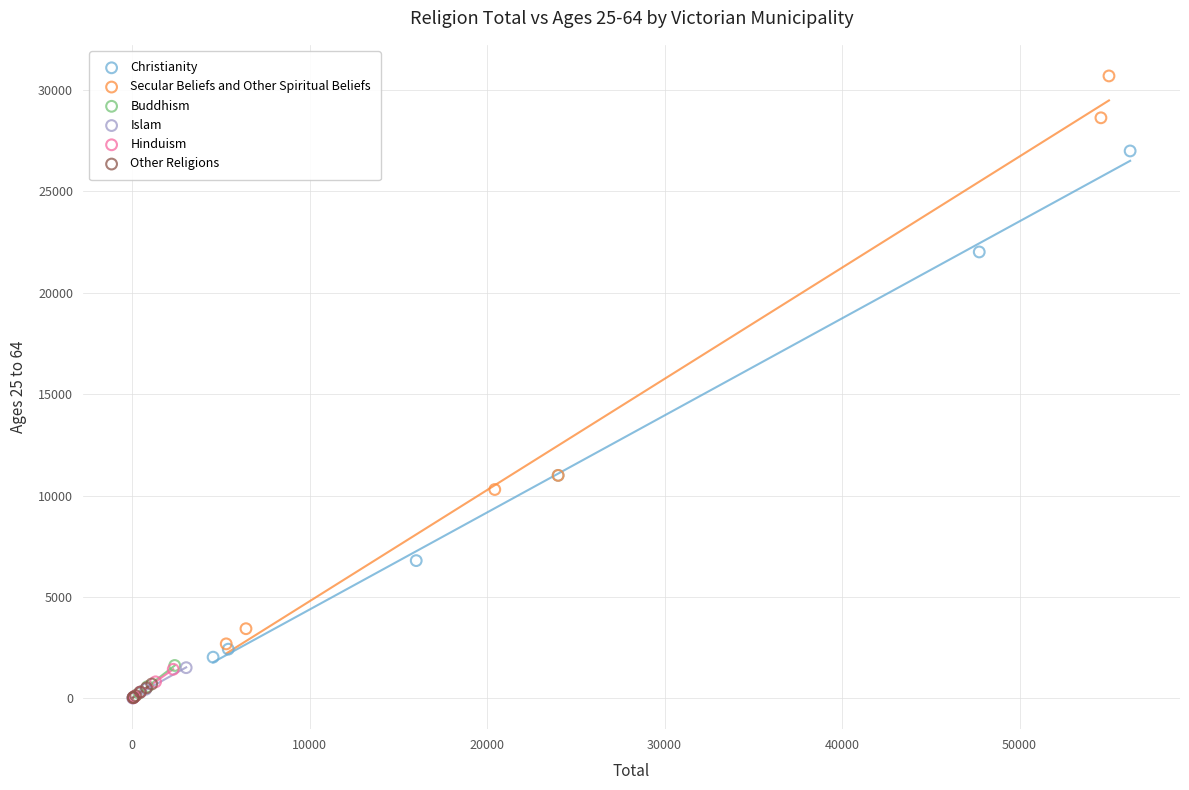

What are all the series names shown in the legend?

Christianity, Secular Beliefs and Other Spiritual Beliefs, Buddhism, Islam, Hinduism, Other Religions